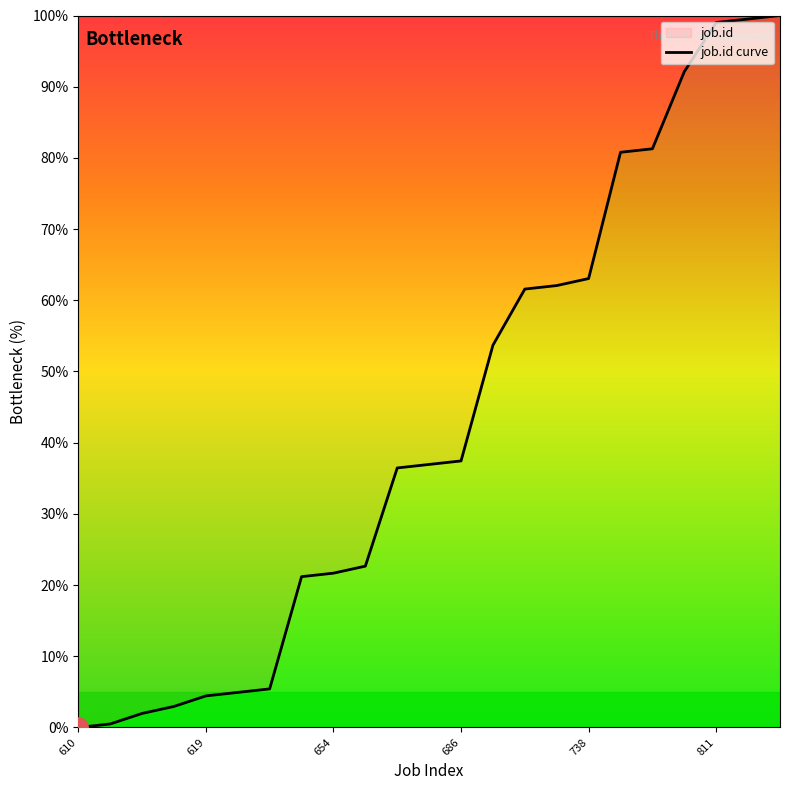

What is the difference between the maximum and minimum values?

100.0